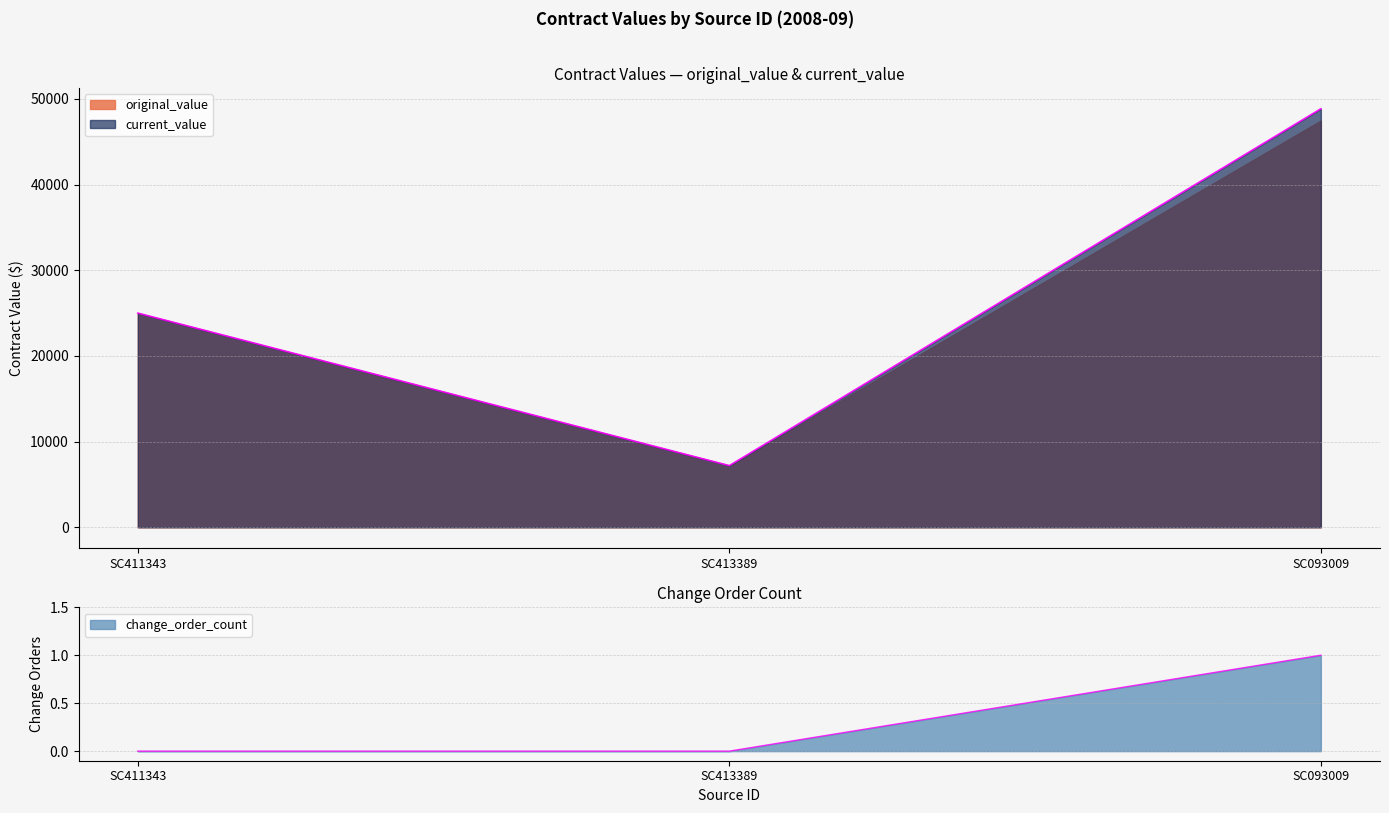

What is the spread (max minus min) of values at SC413389?

7200.0